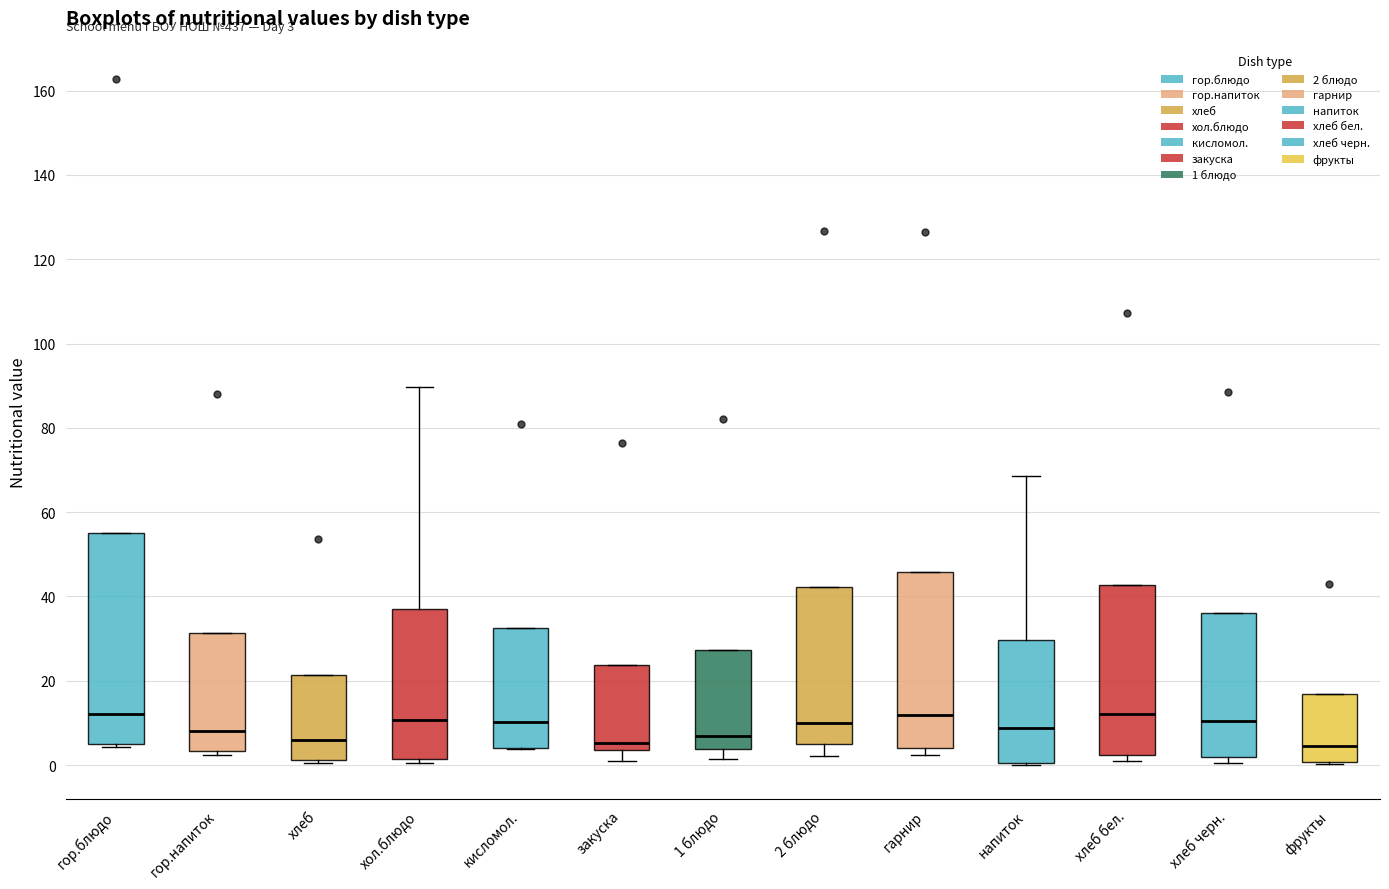

Which box is the tallest, from its lower edge to its upper edge?

гор.блюдо